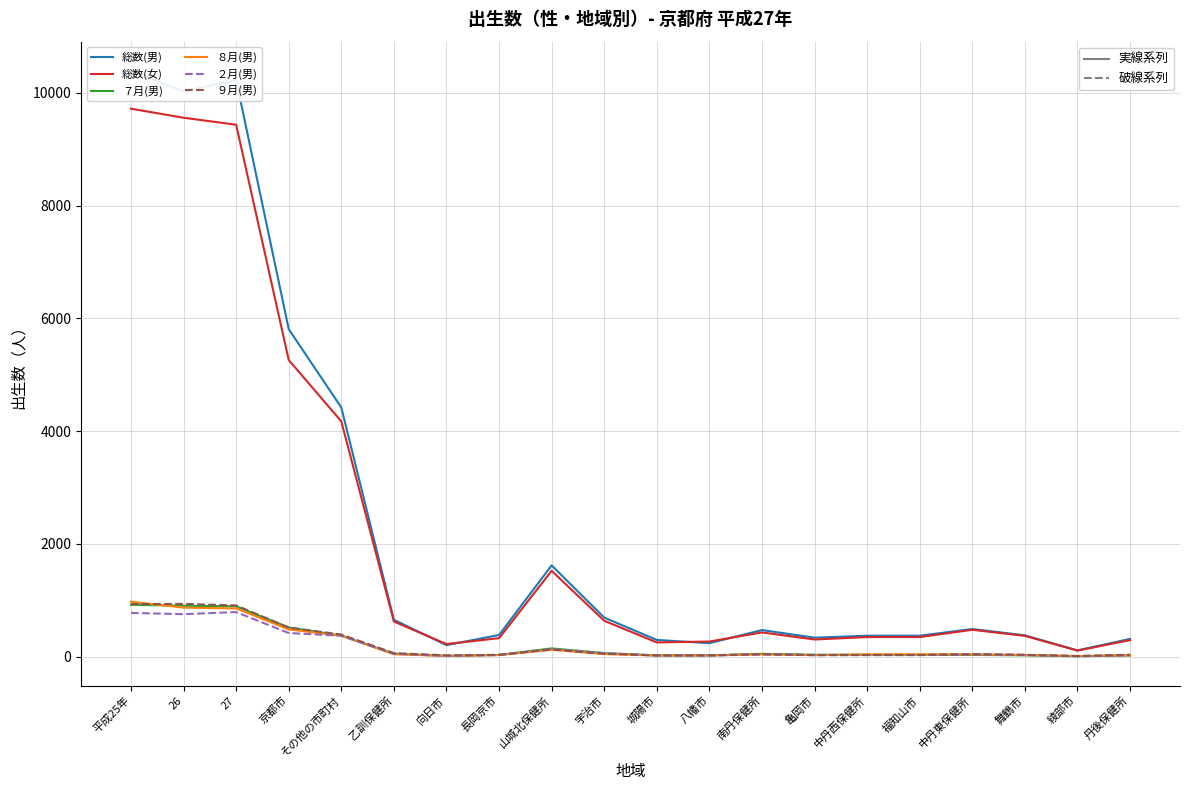

Rank the series at 向日市 from lowest to highest value.

７月(男), ８月(男), ２月(男), ９月(男), 総数(男), 総数(女)